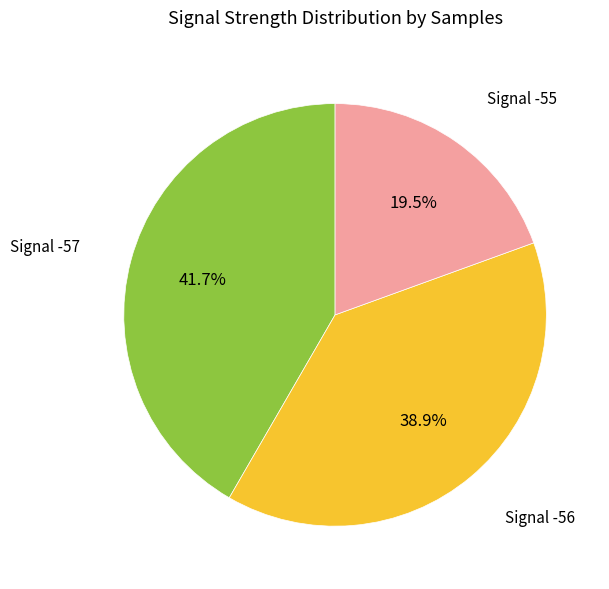

What is the ratio of the value at Signal -57 to the value at Signal -56?

1.1